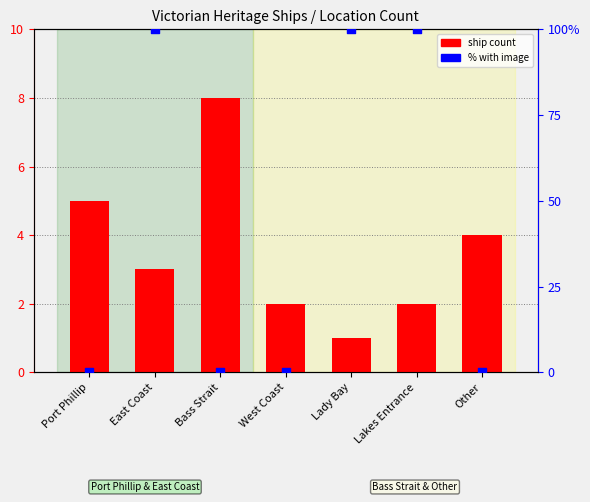

What are all the series names shown in the legend?

ship count, % with image